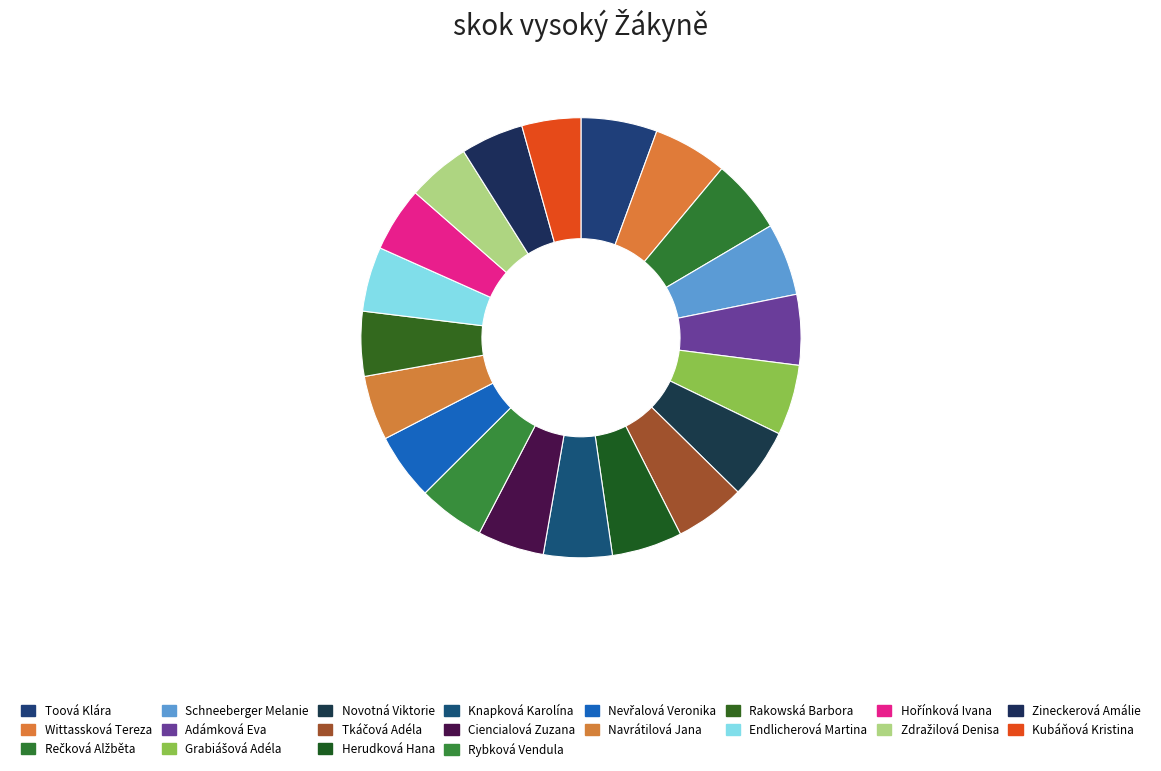

Does Schneeberger Melanie account for over 50% of the chart?

No